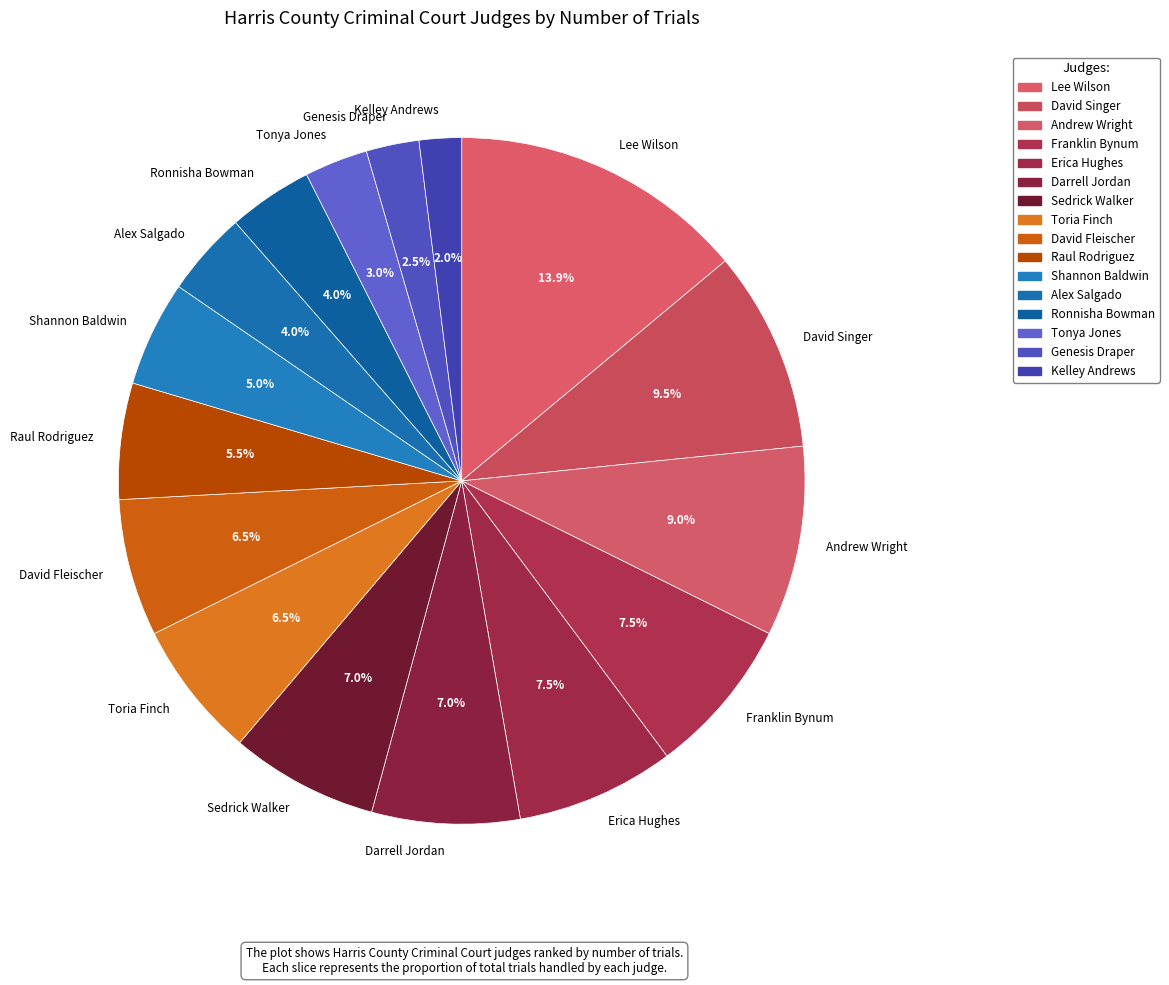

Is Andrew Wright the majority of the pie?

No